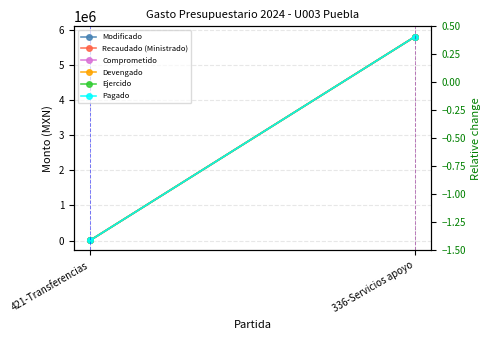

What is the minimum value for Modificado?

6290.7